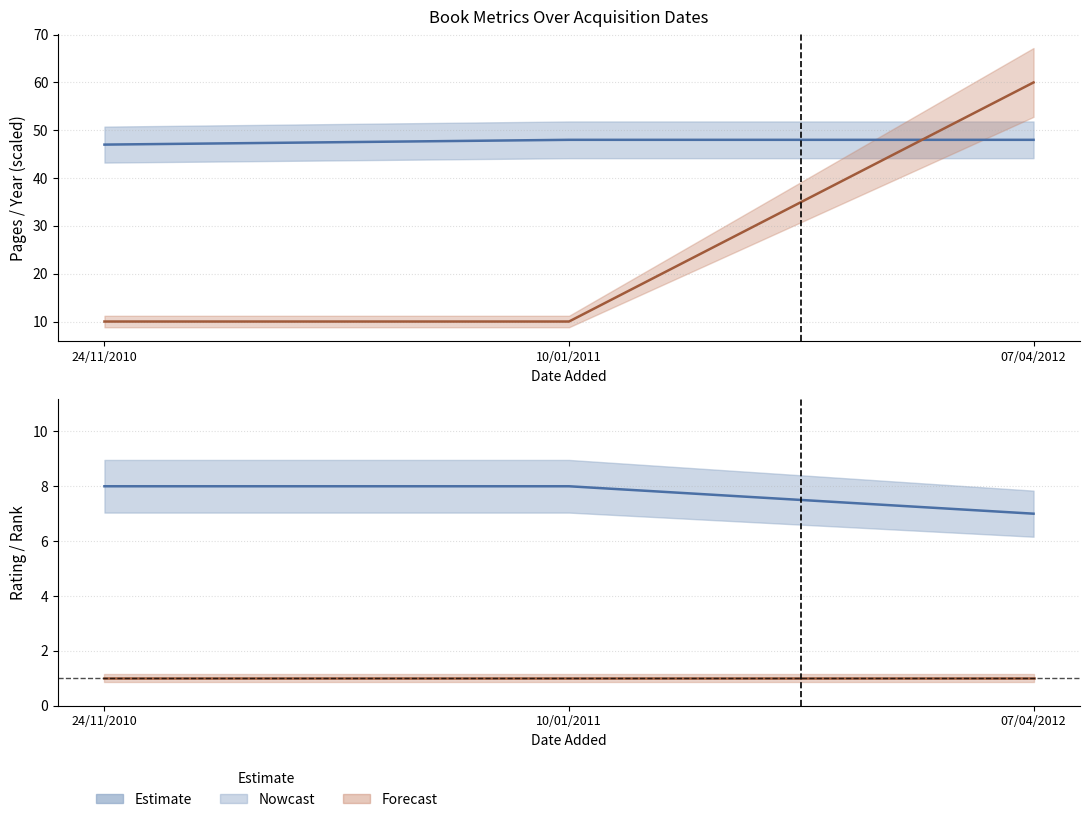

Count the rating values in the range 7 to 8.

3